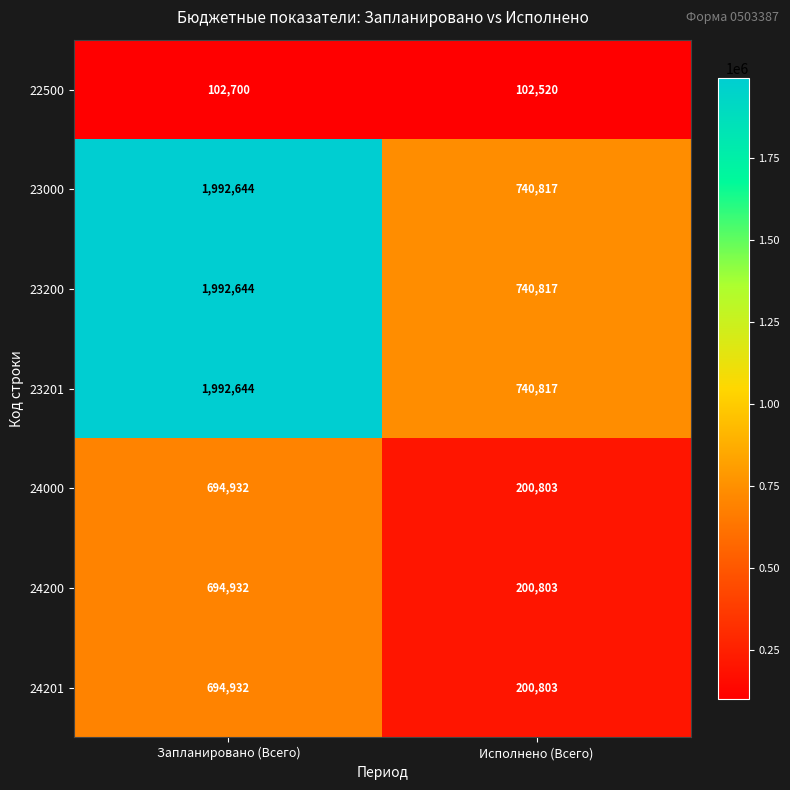

At which label does 24201 reach its peak?

Запланировано (Всего)